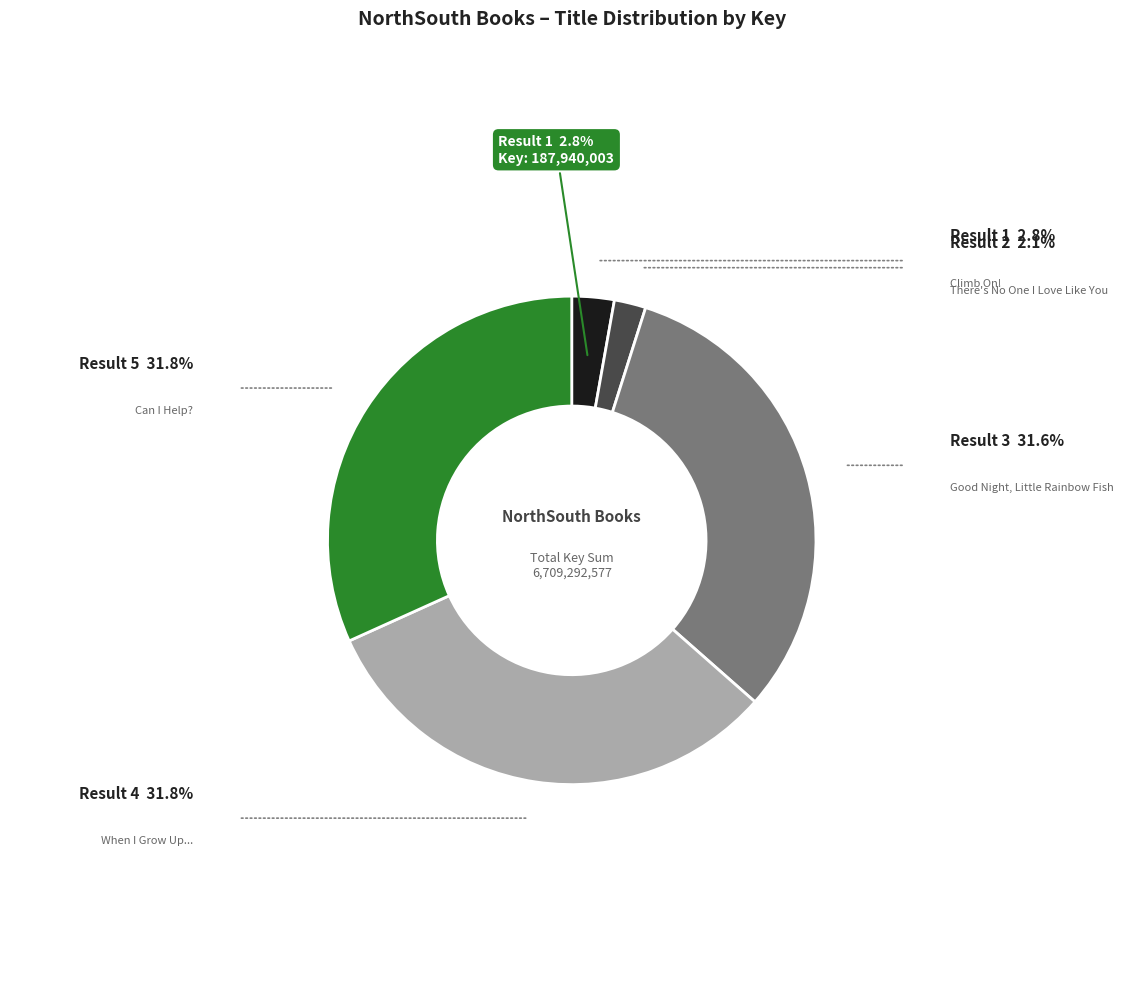

Is there a majority slice in this chart?

No